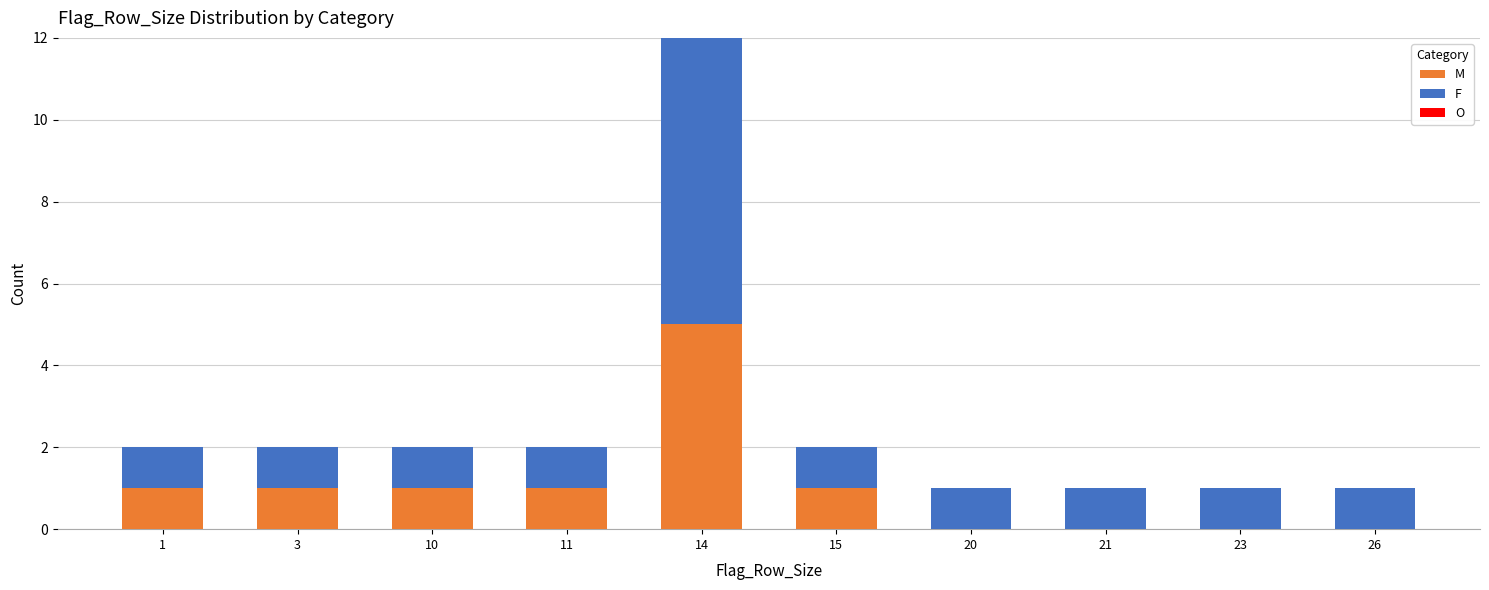

Reading left to right, what are the values for M?

1=1	3=1	10=1	11=1	14=5	15=1	20=0	21=0	23=0	26=0